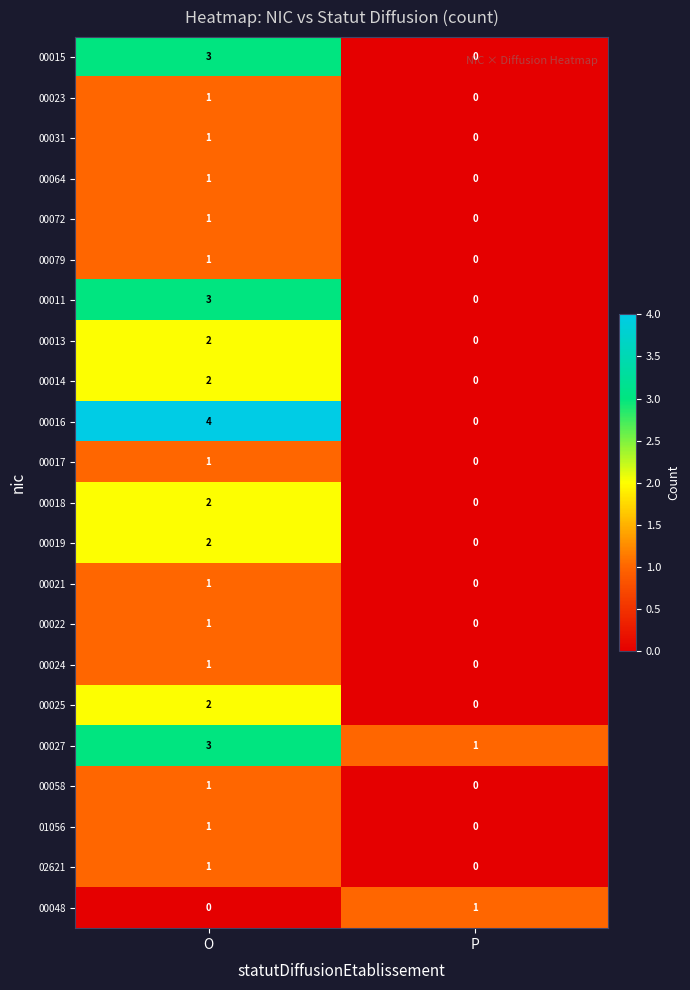

Is it true that 00031 equals 0 at P?

True